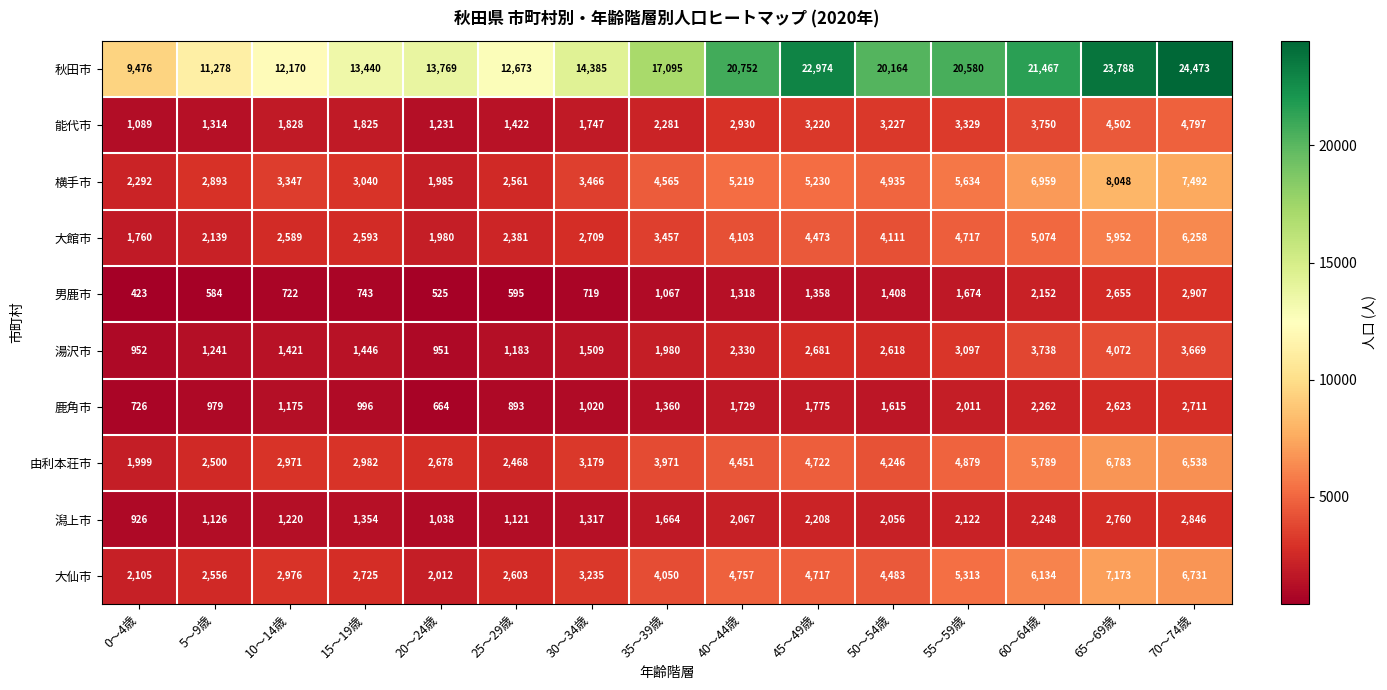

What is the maximum value shown in the chart?

24473